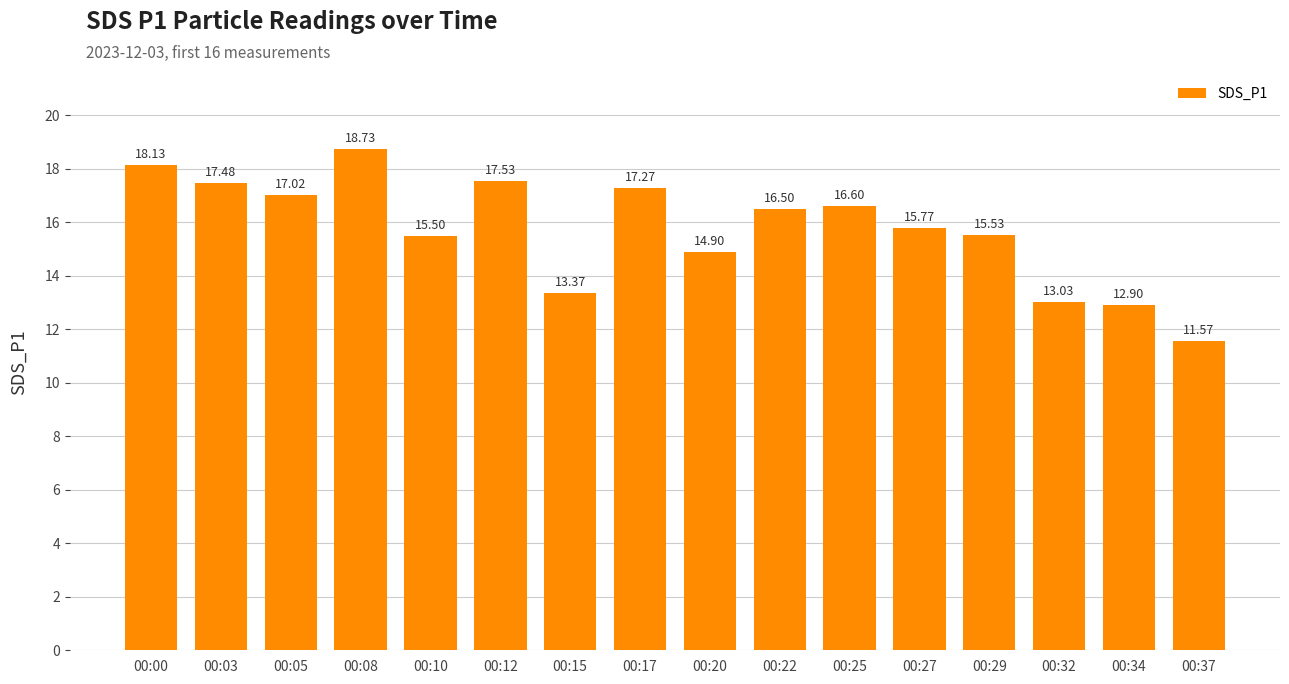

What is the change in value from 00:05 to 00:29?

-1.5